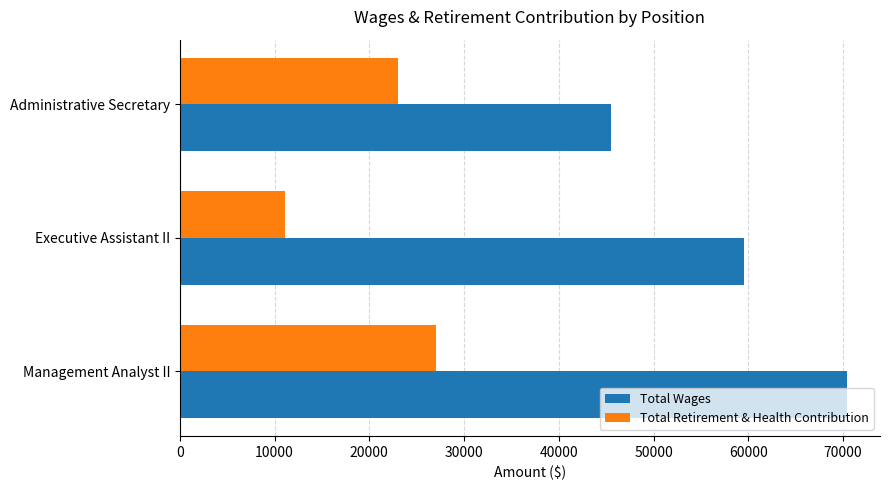

Which series has the widest spread of values?

Total Wages